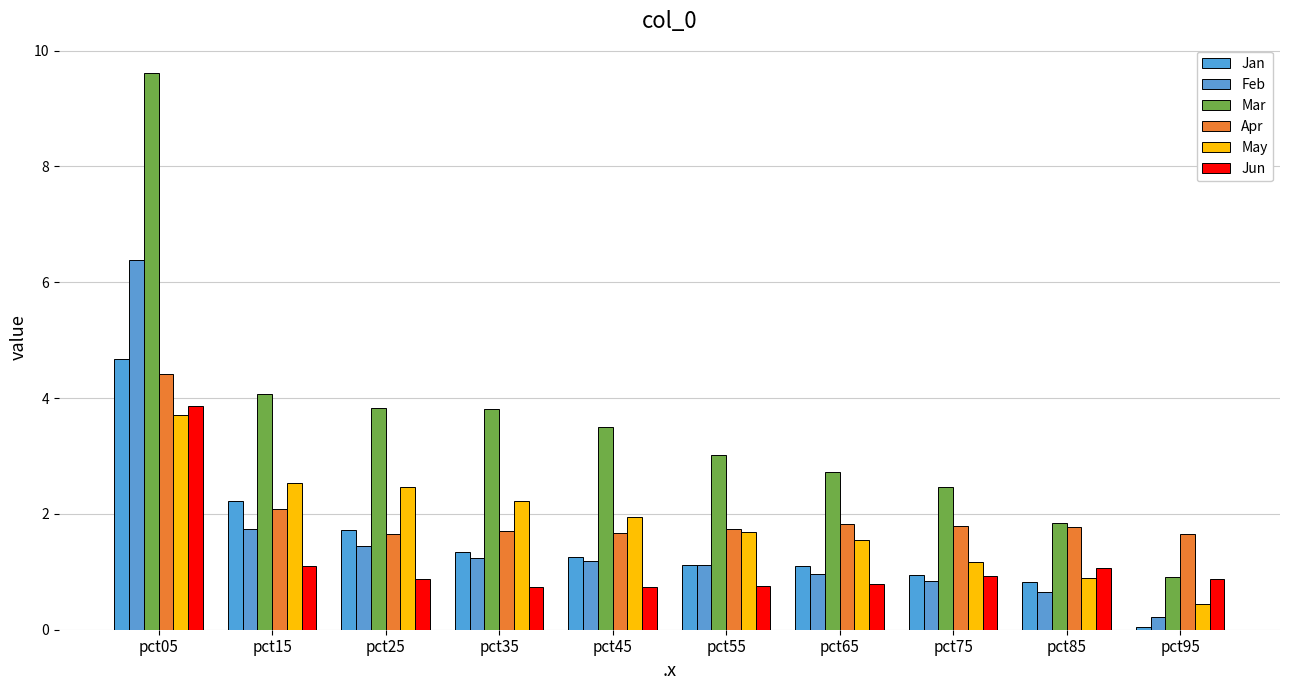

What is the total value across all series at pct05?

32.7